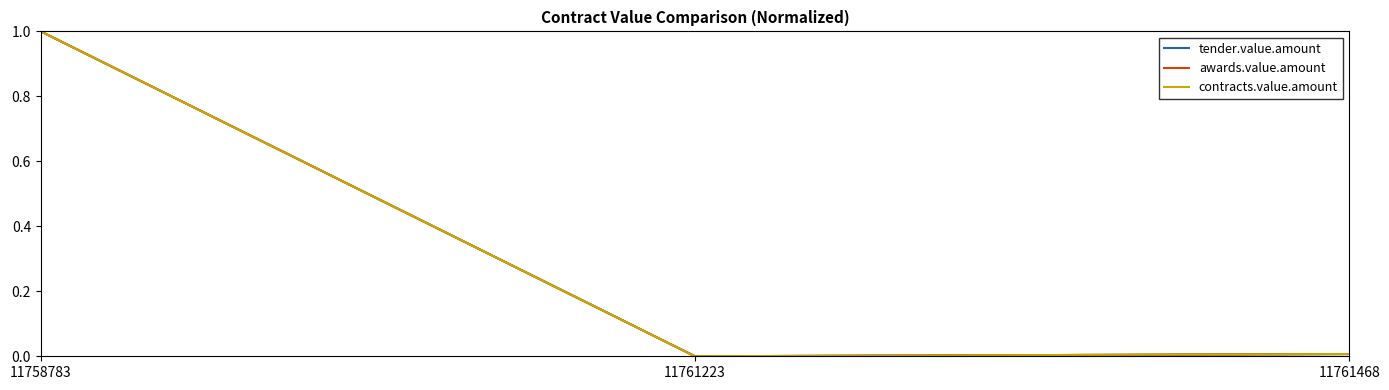

Is this an area chart (filled region under the line)?

No